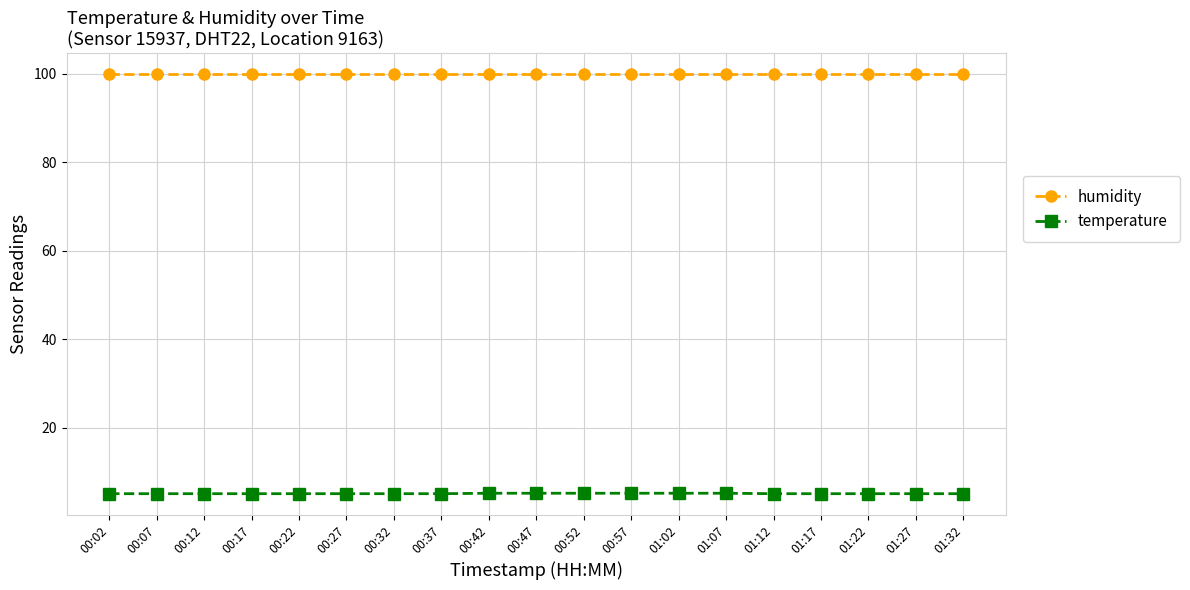

Rank the series by their maximum value, from lowest to highest.

temperature, humidity